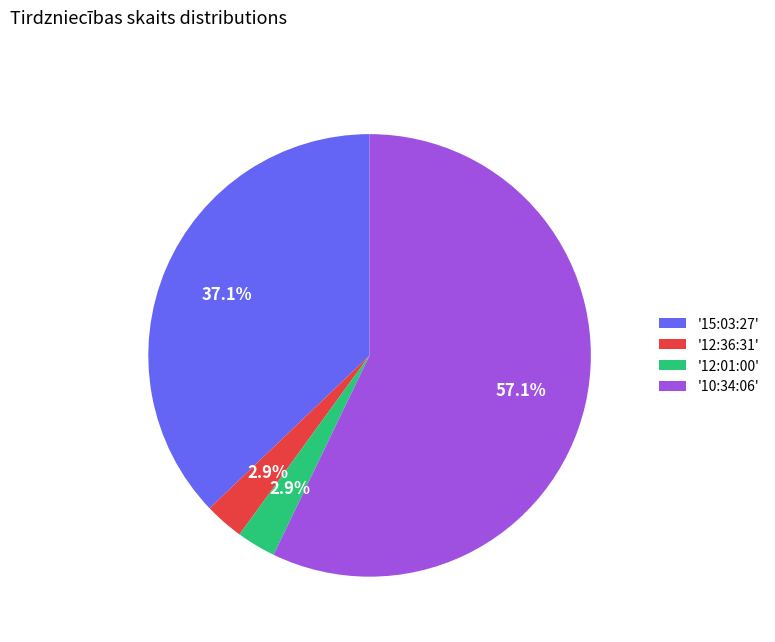

How many segments does this pie chart have?

4